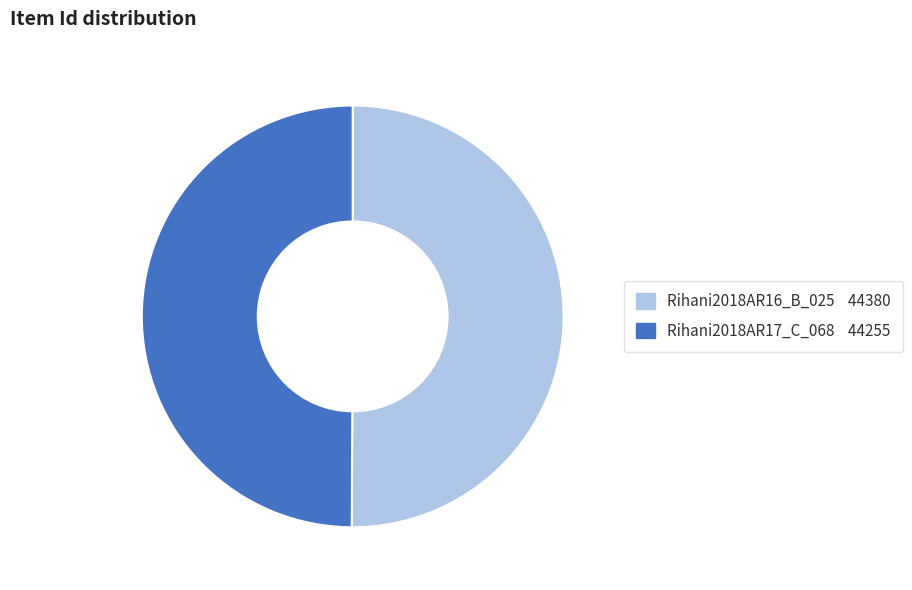

Is the sum of Rihani2018AR17_C_068 and Rihani2018AR16_B_025 greater than half?

Yes